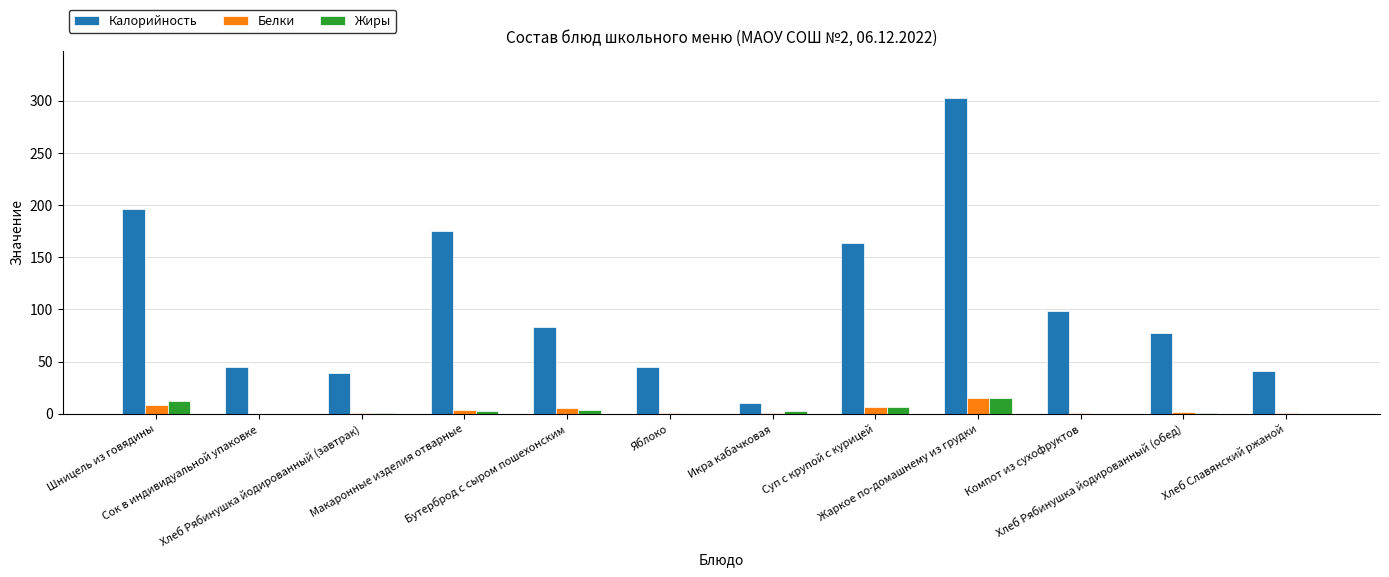

What is the highest value of the Калорийность series?

302.5